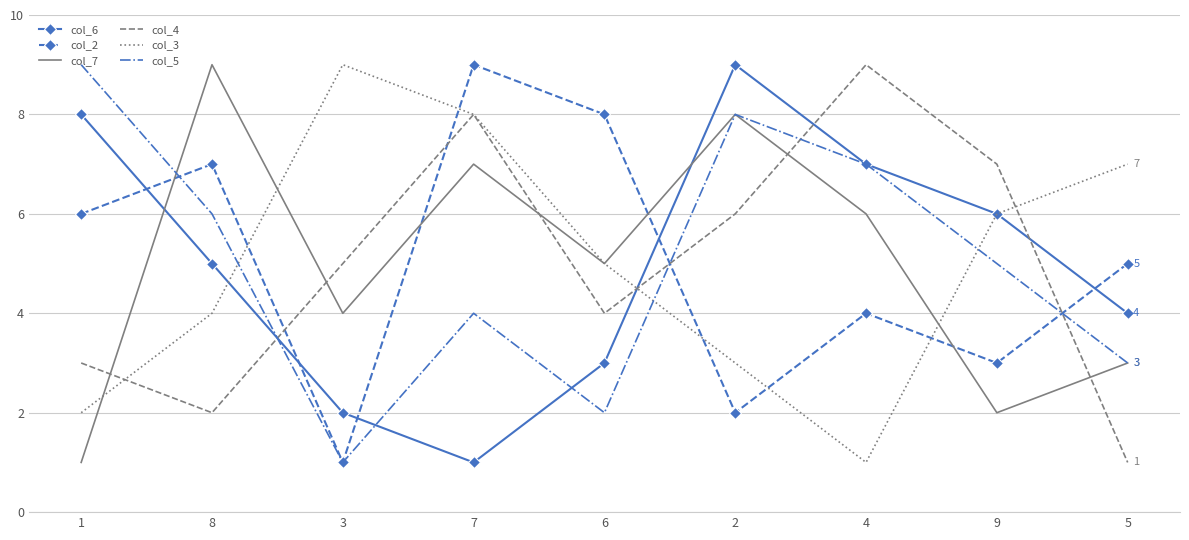

True or false: col_7 has a value of 8 at 2.

True